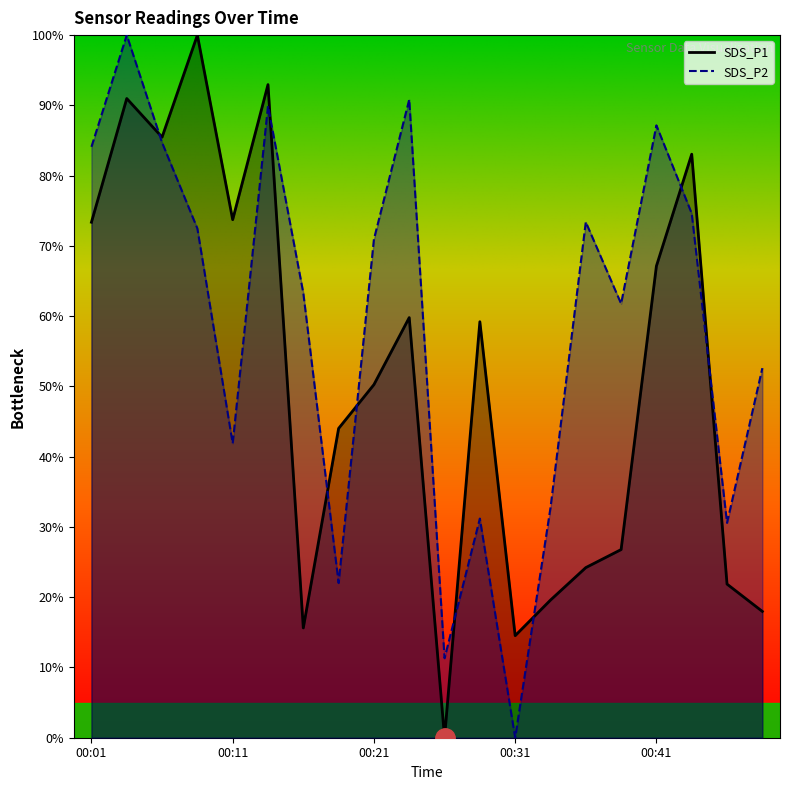

Between 00:21 and 00:36, which series saw the biggest shift?

SDS_P1